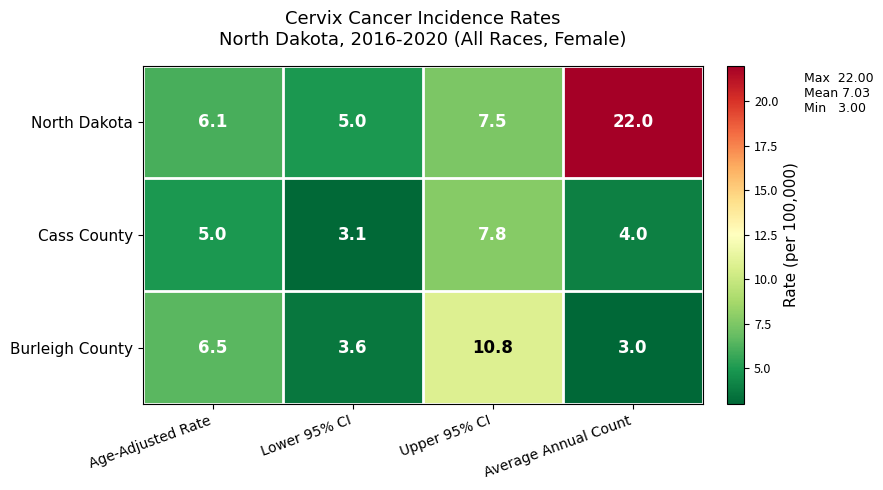

Count the number of categories in the chart.

4